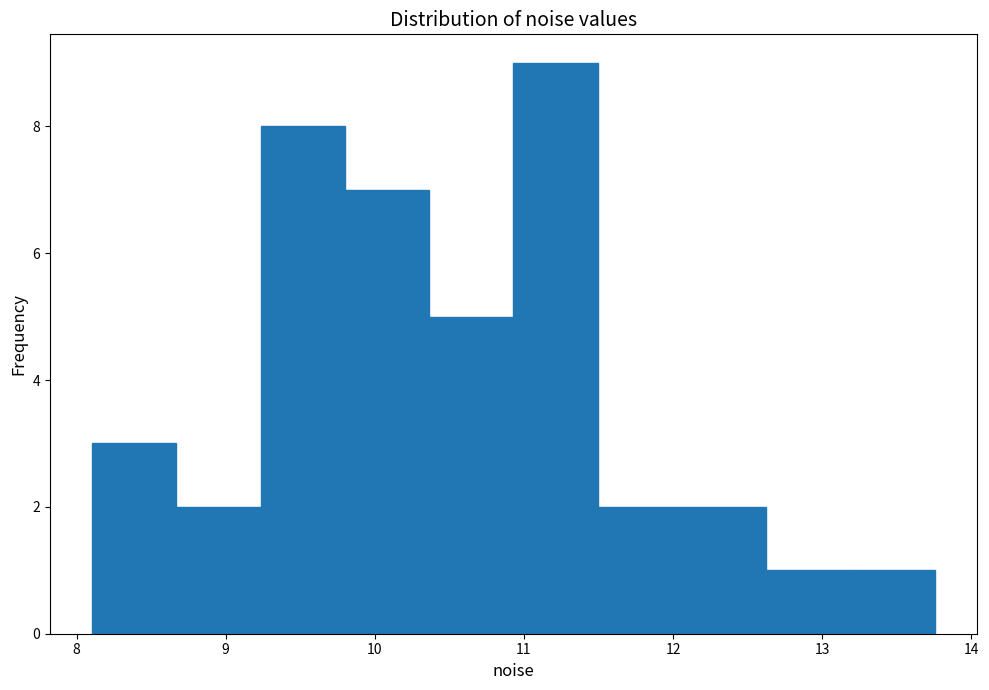

Which range on the x-axis has the tallest bar?

10.9 to 11.5